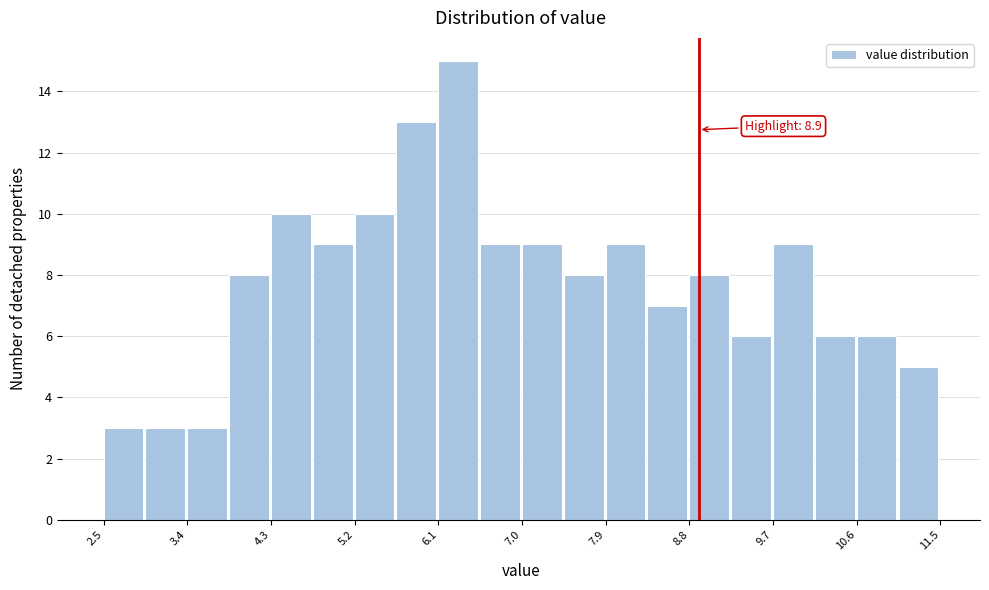

Over which range of the x-axis is the bar tallest?

6.10 to 6.55